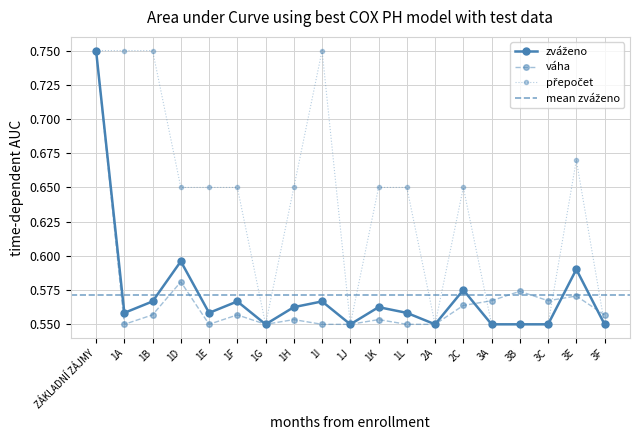

Between 1L and 2C, which series saw the biggest shift?

zváženo